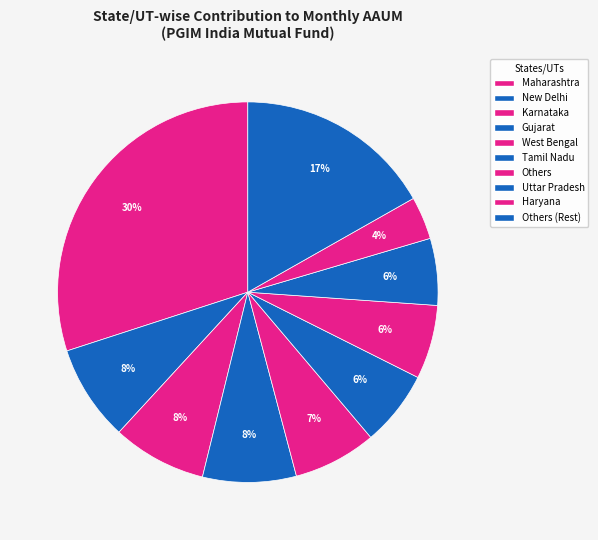

How many slices are in this pie chart?

10